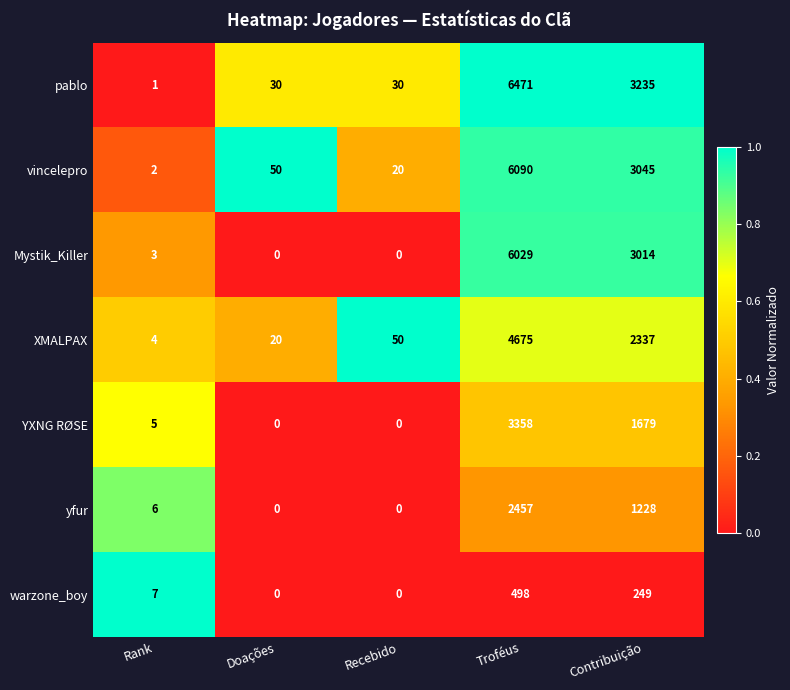

What is the maximum value shown in the chart?

6471